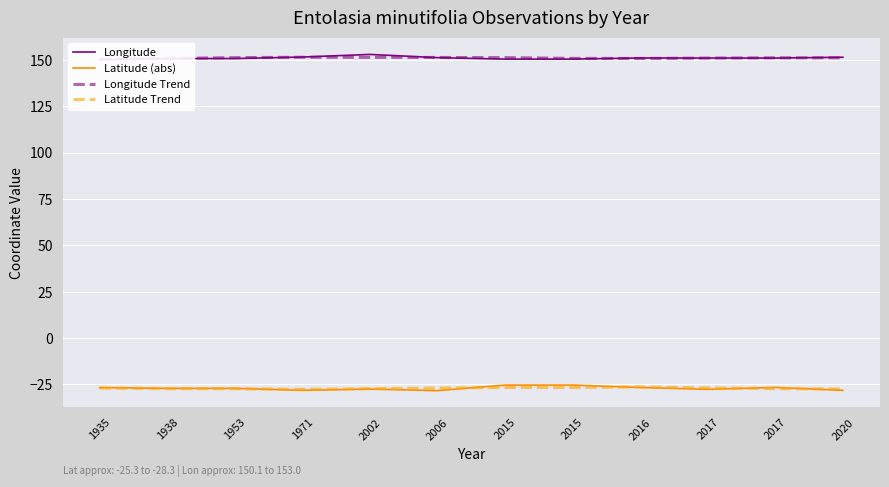

True or false: Latitude (abs) and Longitude Trend intersect in this chart.

False